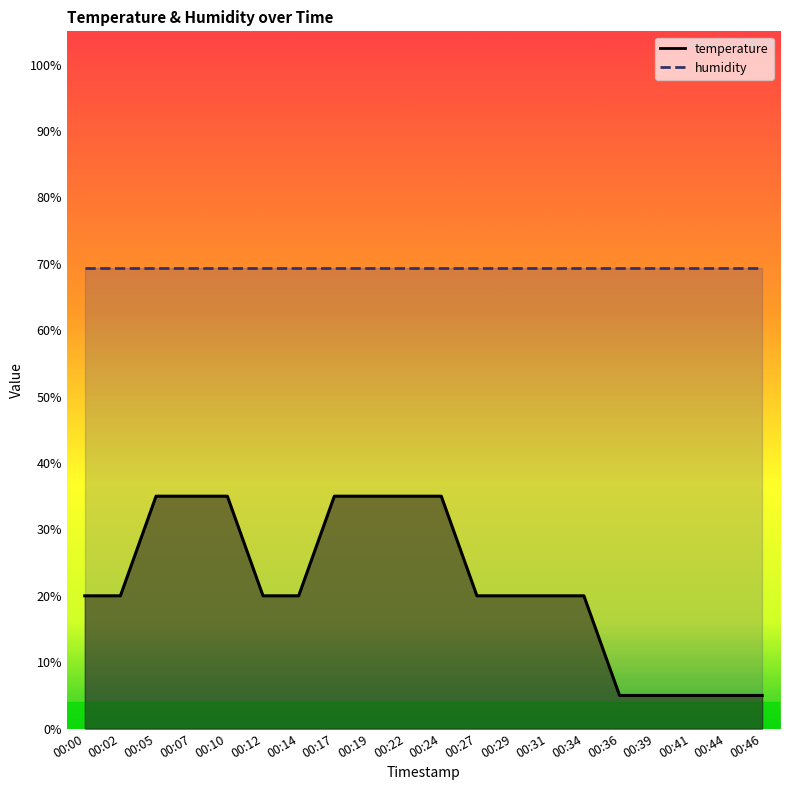

At which label does the data first exceed 19?

00:00